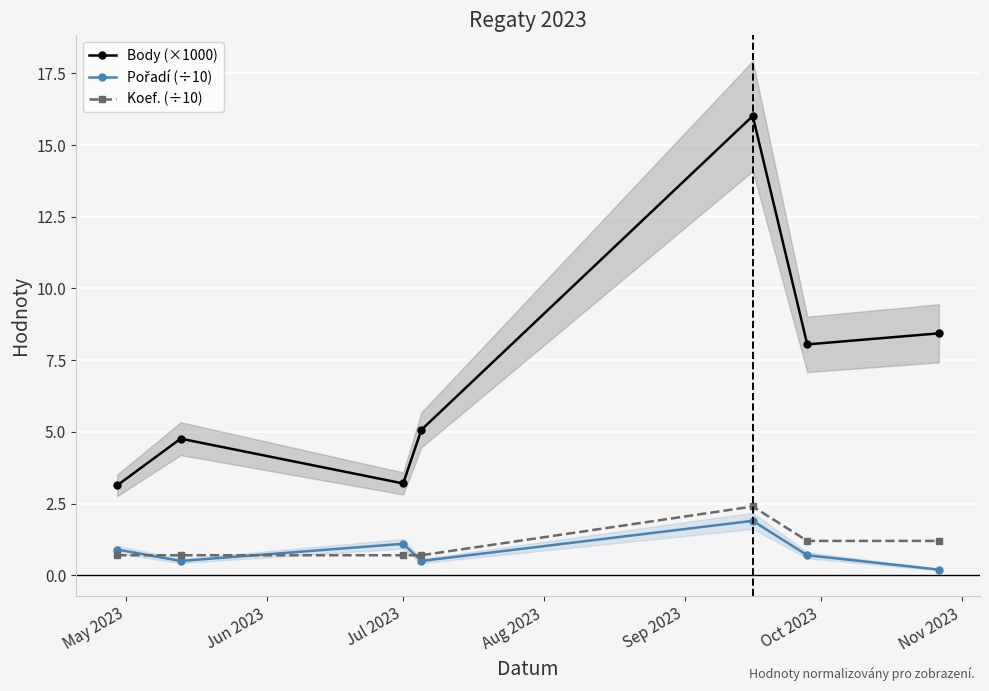

Reading right to left, list all the values displayed in this chart.

Body (×1000): 8.4	8.1	16.0	5.1	3.2	4.8	3.1
Pořadí (÷10): 0.2	0.7	1.9	0.5	1.1	0.5	0.9
Koef. (÷10): 1.2	1.2	2.4	0.7	0.7	0.7	0.7